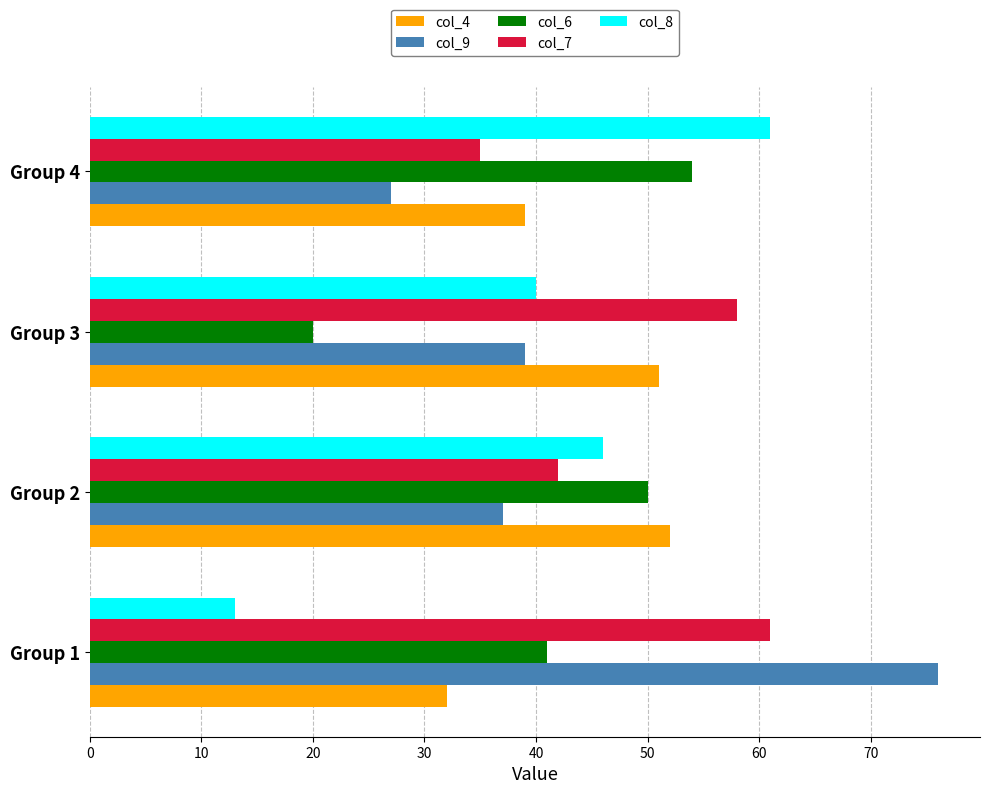

What is the difference between the highest and lowest values at Group 3?

38